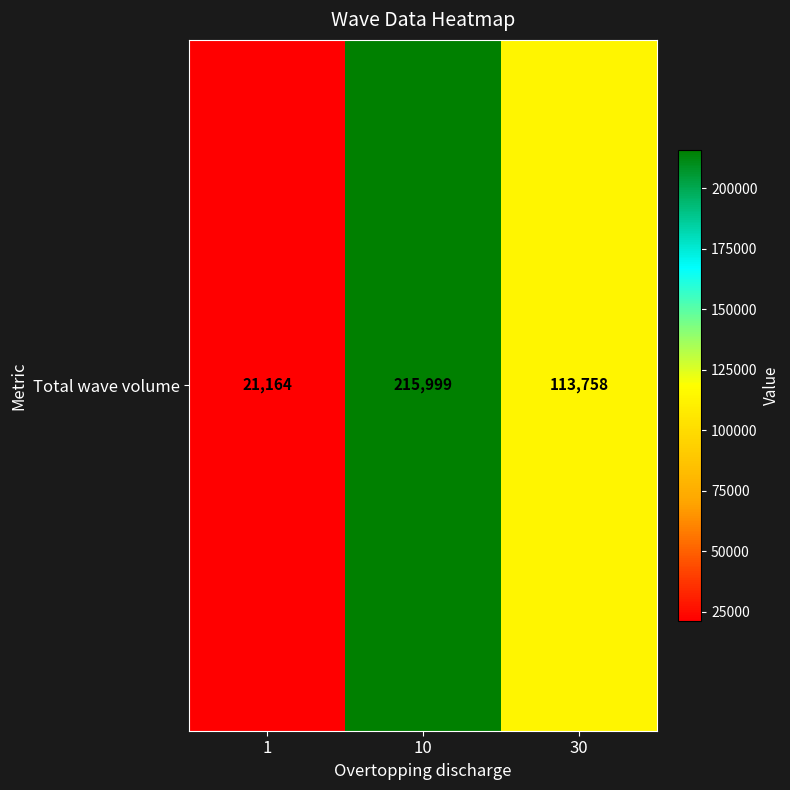

How many values are below 113758?

1